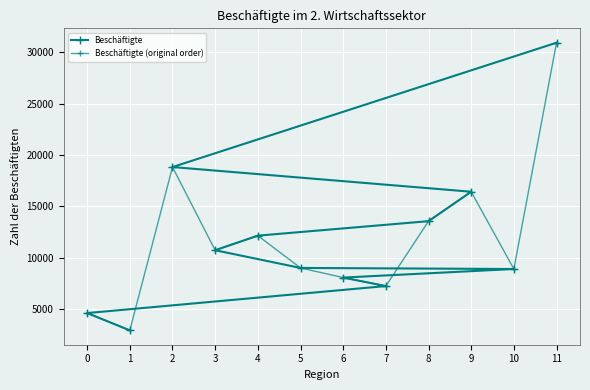

Which series has the largest total across all categories?

Beschäftigte